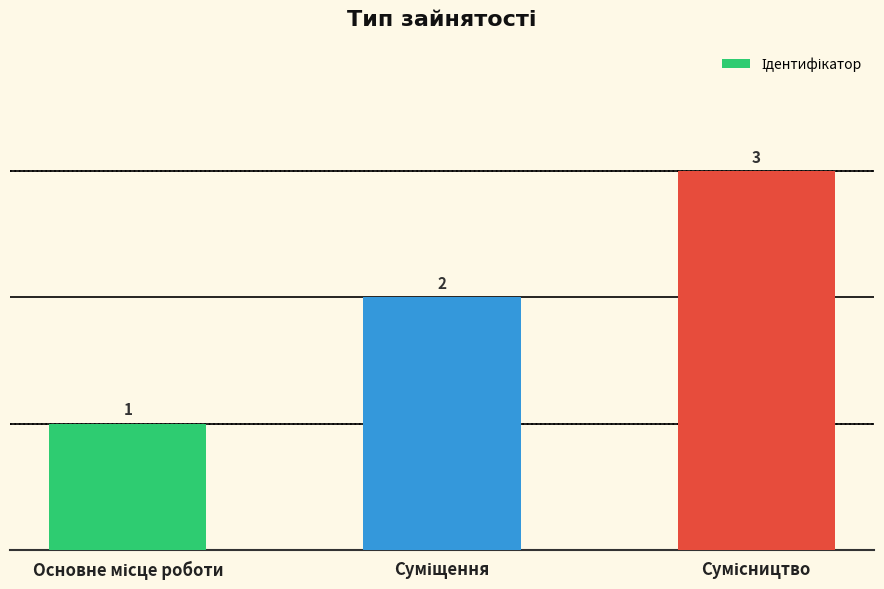

How many values are between 1 and 3?

3